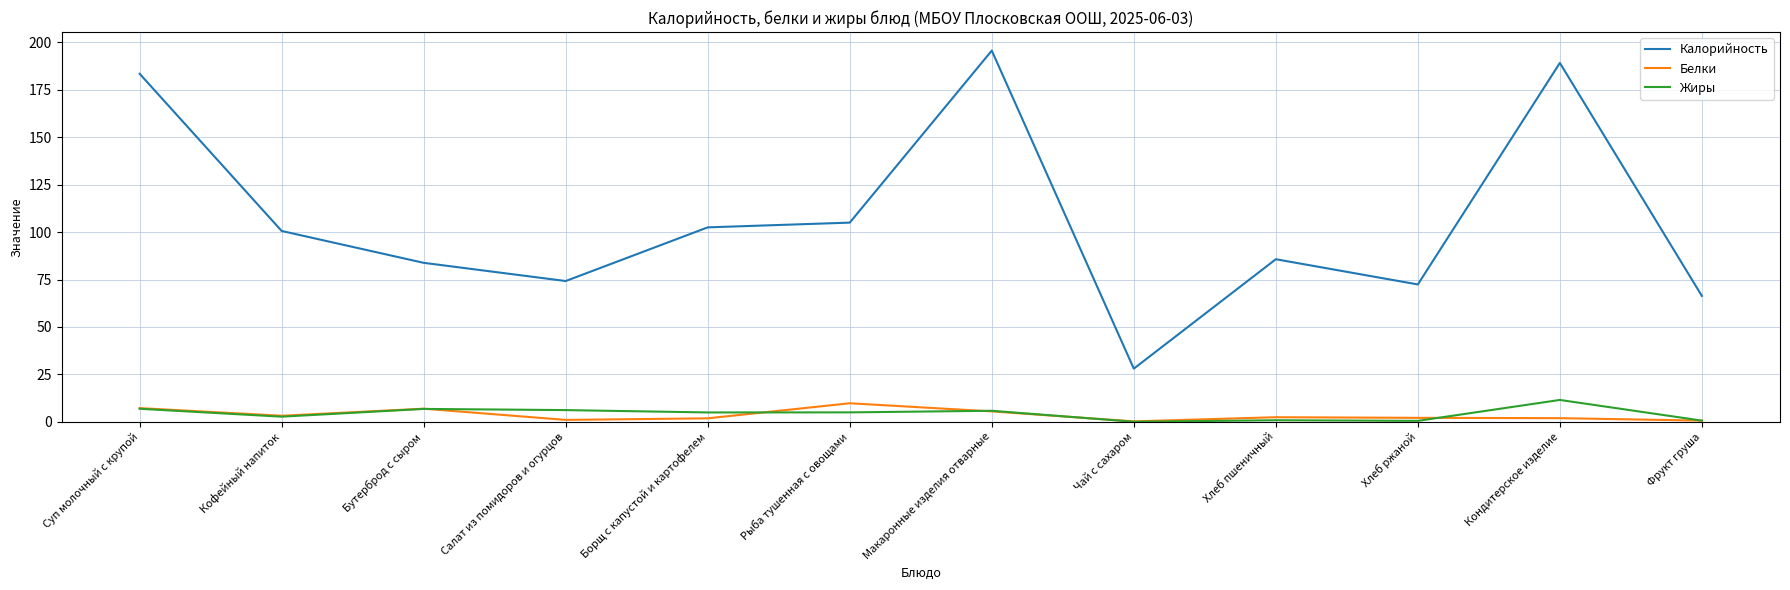

What position from the right is Чай с сахаром?

5